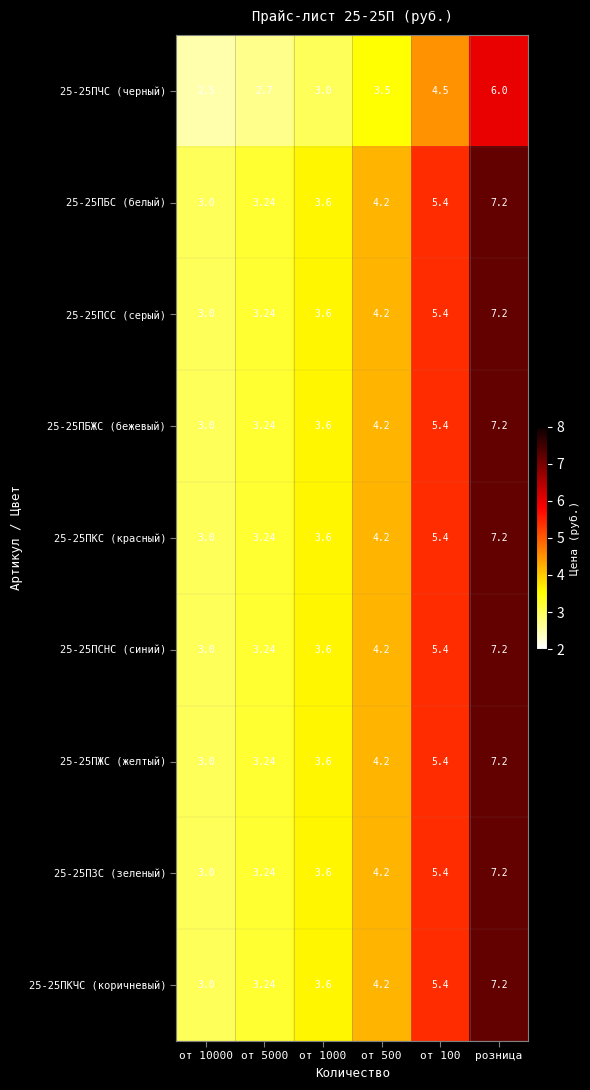

At which category is the sum across all series the highest?

розница